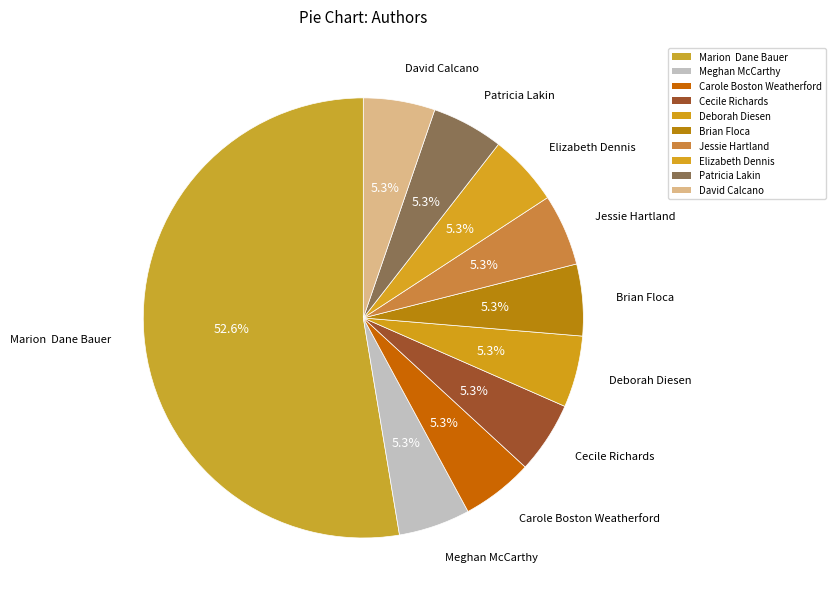

How many segments does this pie chart have?

10